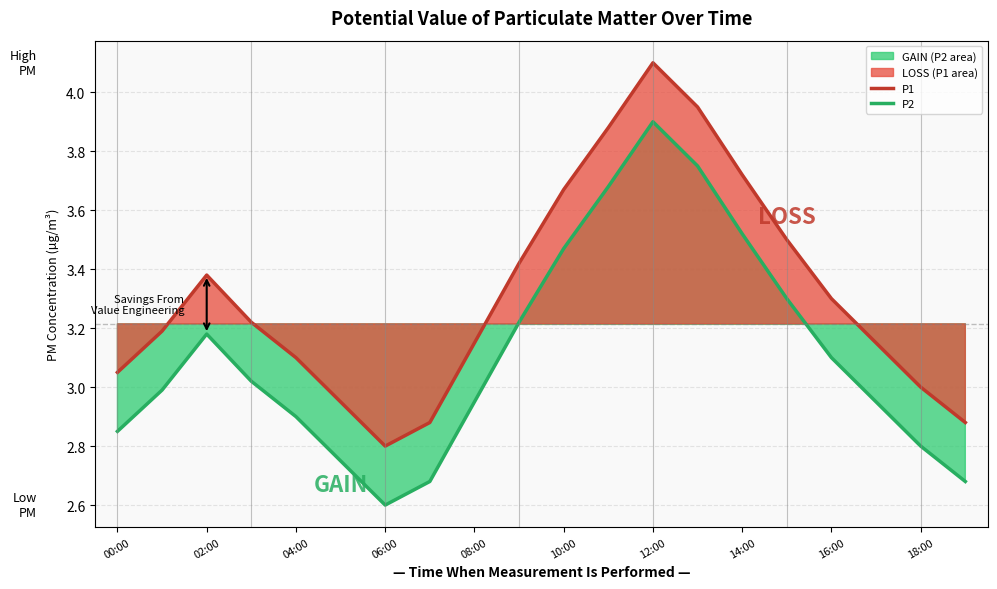

At which label does P2 reach its peak?

12:00